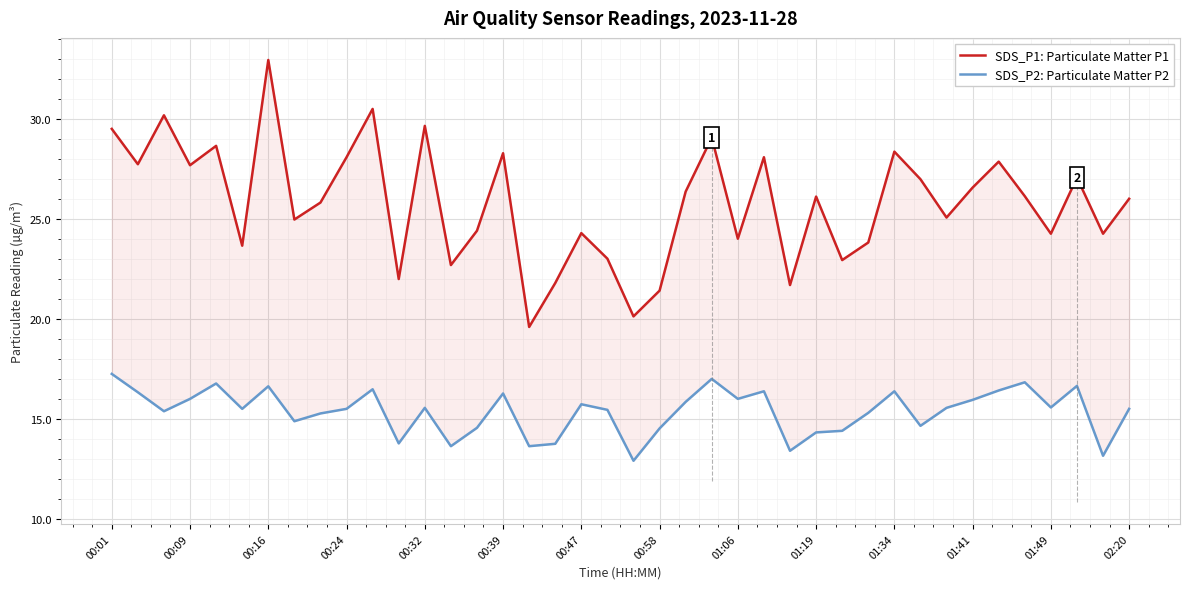

Reading left to right, list all the values displayed in this chart.

SDS_P1: Particulate Matter P1: 29.5	27.8	30.2	27.7	28.7	23.7	33.0	25.0	25.8	28.1	30.5	22.0	29.7	22.7	24.4	28.3	19.6	21.8	24.3	23.0	20.1	21.4	26.4	29.1	24.0	28.1	21.7	26.1	22.9	23.8	28.4	27.0	25.1	26.6	27.9	26.1	24.3	27.1	24.3	26.0
SDS_P2: Particulate Matter P2: 17.2	16.3	15.4	16.0	16.8	15.5	16.6	14.9	15.3	15.5	16.5	13.8	15.6	13.6	14.6	16.3	13.6	13.8	15.7	15.4	12.9	14.5	15.8	17.0	16.0	16.4	13.4	14.3	14.4	15.3	16.4	14.7	15.6	15.9	16.4	16.8	15.6	16.6	13.2	15.5